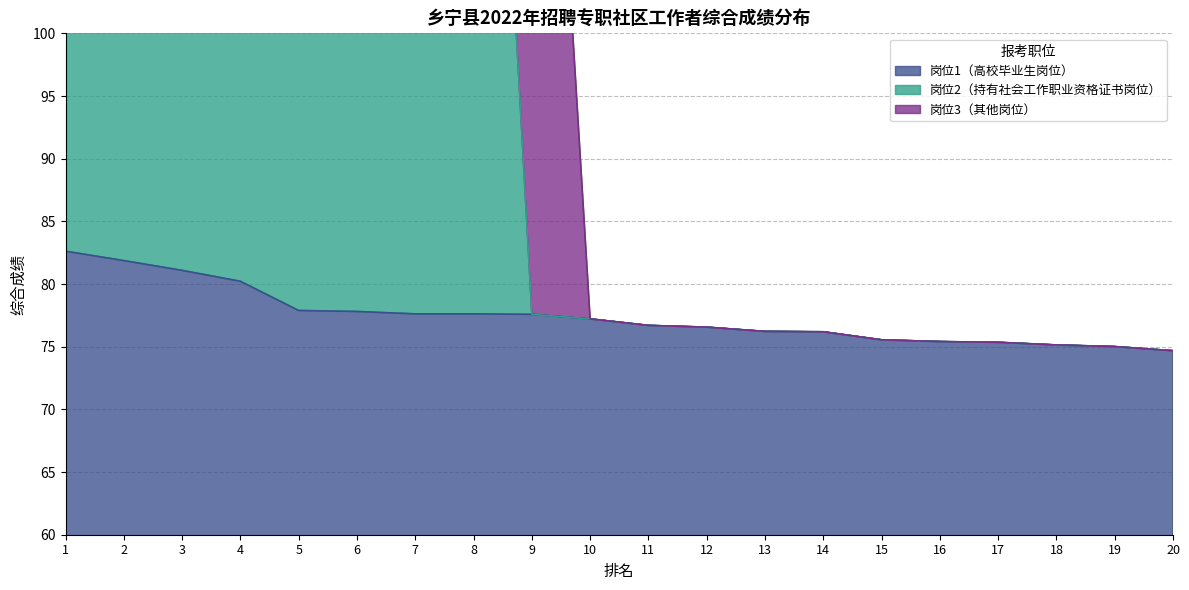

What is the value of the 岗位2（持有社会工作职业资格证书岗位） point at the 11th from the left?

76.7